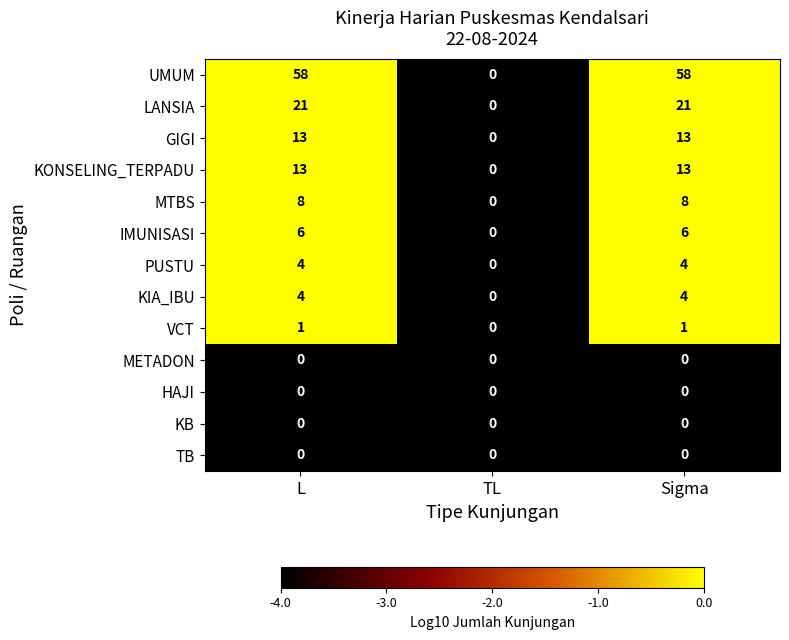

How many distinct data groups are displayed?

13